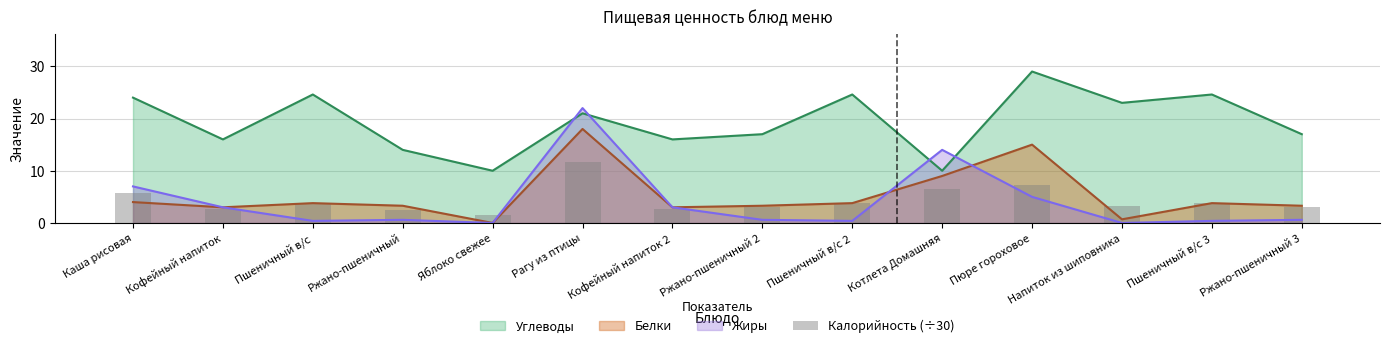

True or false: Углеводы and Белки intersect in this chart.

False